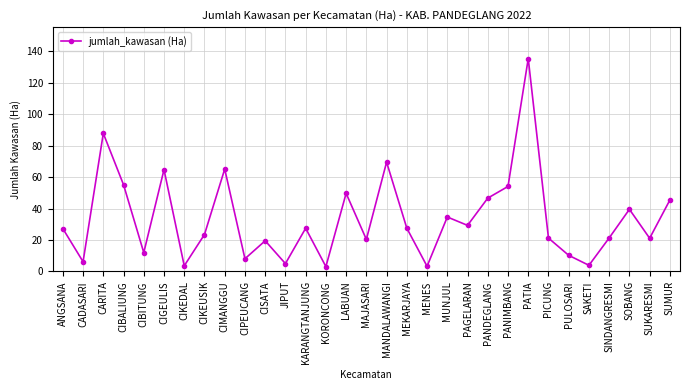

What position from the right is LABUAN?

17